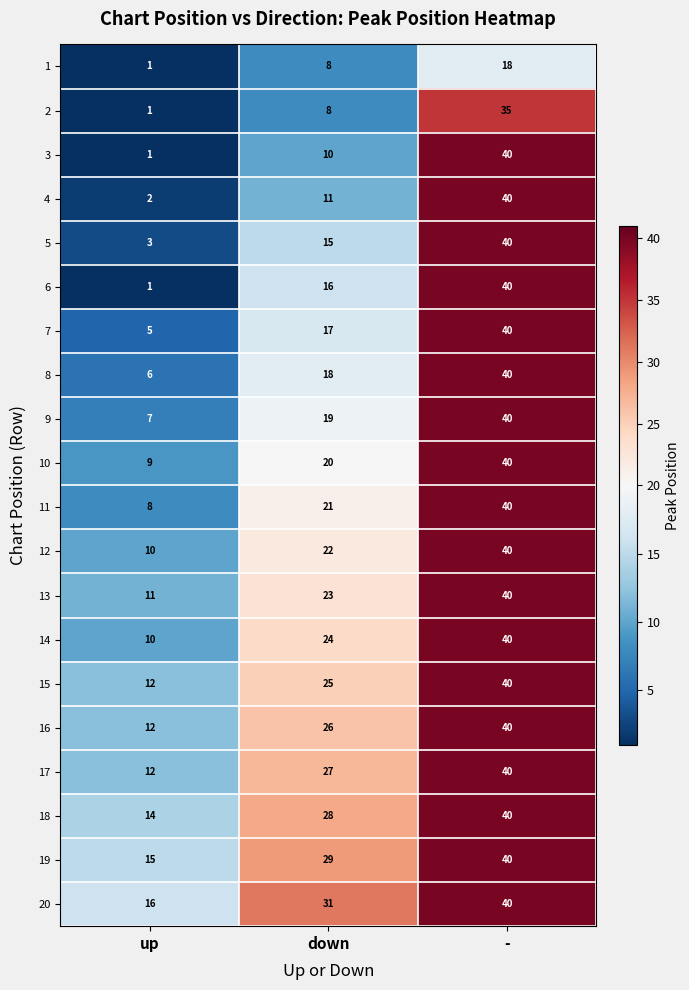

Rank the categories by 15 value from lowest to highest.

up, down, -